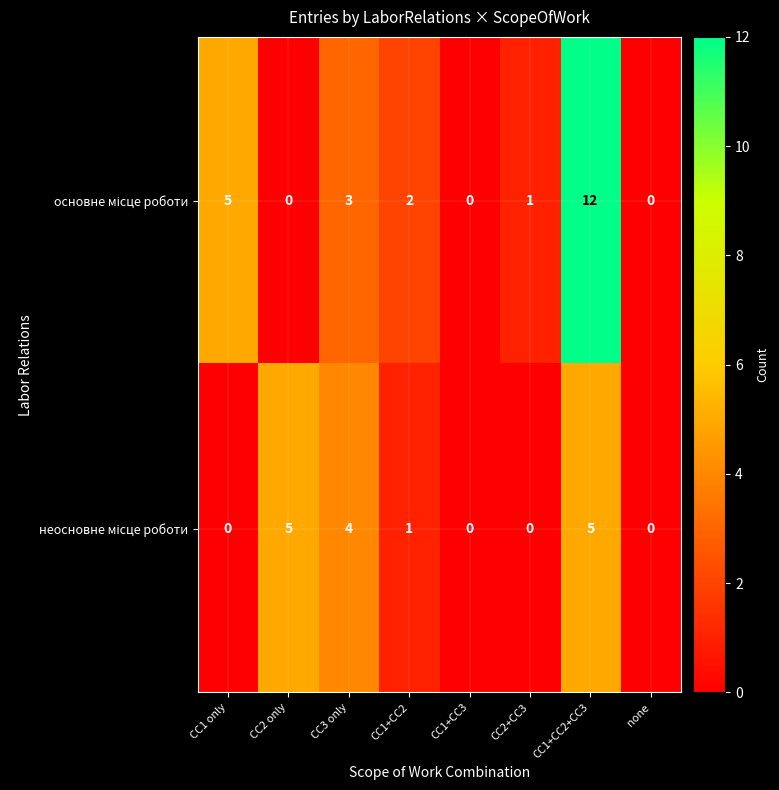

At which category is the sum across all series the highest?

СС1+СС2+СС3